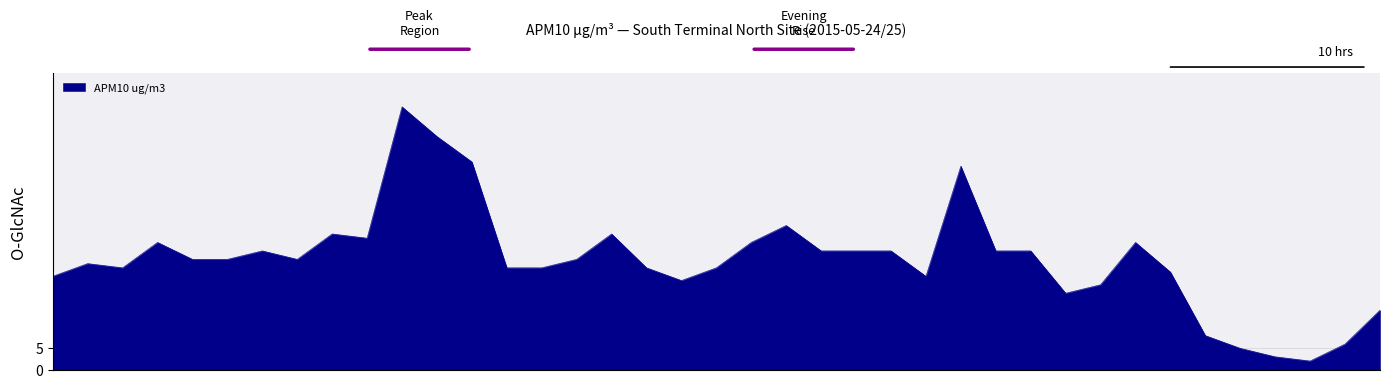

What is the greatest value displayed?

62